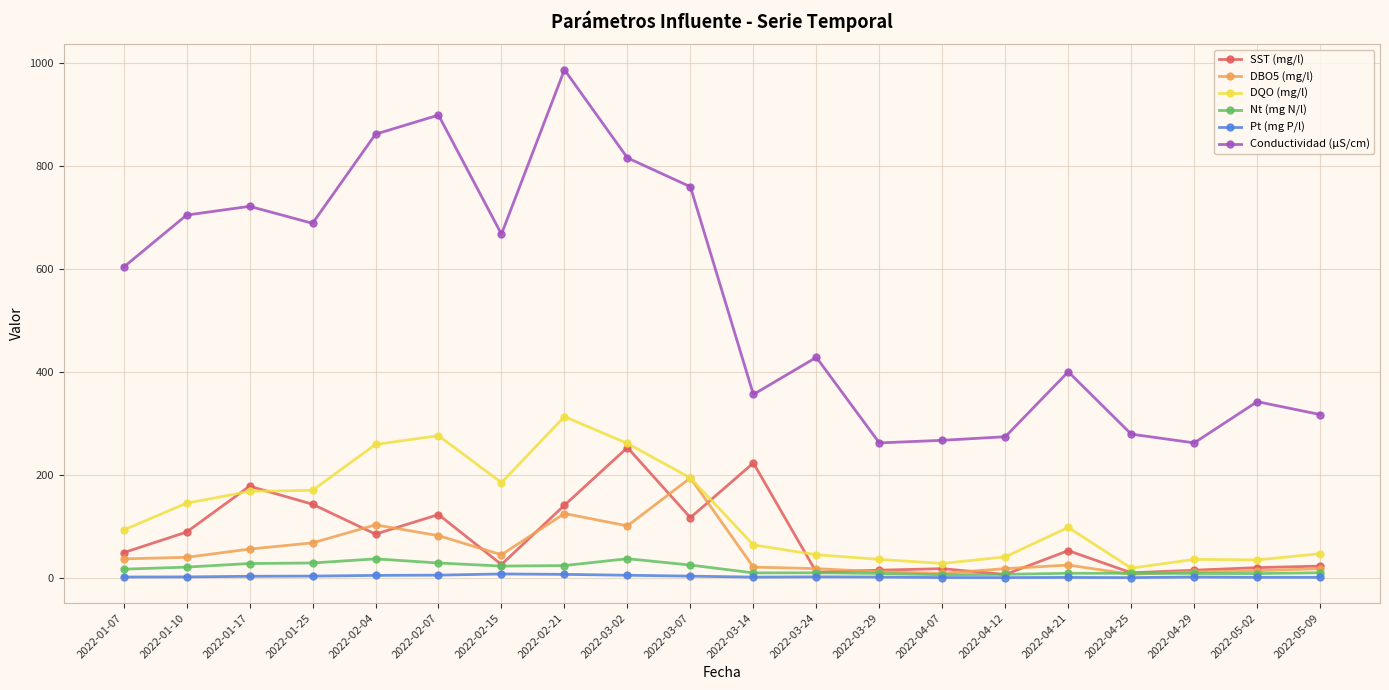

What is the label of the 3rd point from the right?

2022-04-29